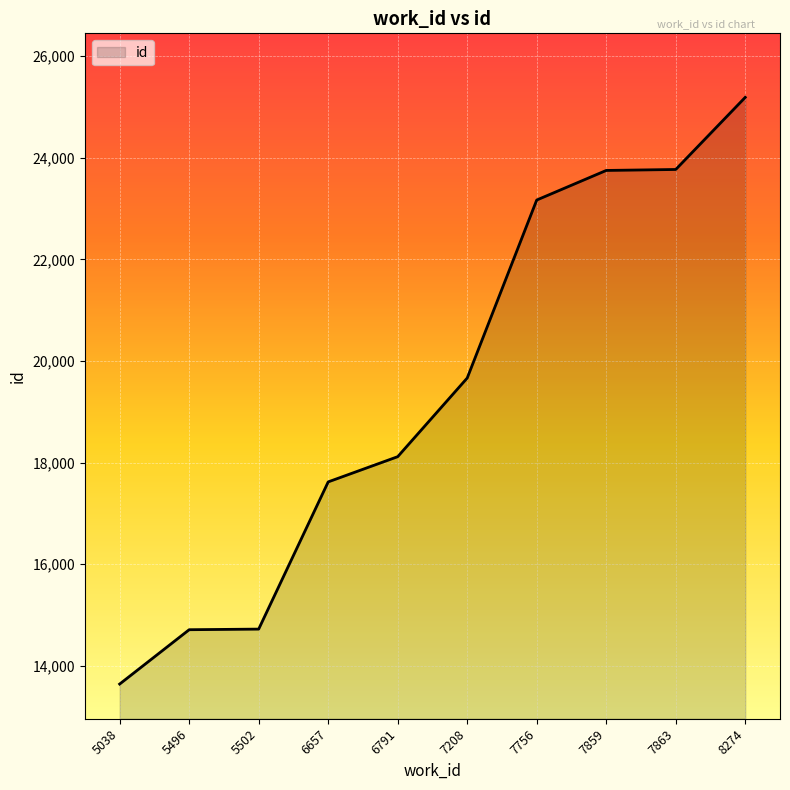

Which has a higher value, 7859 or 8274?

8274